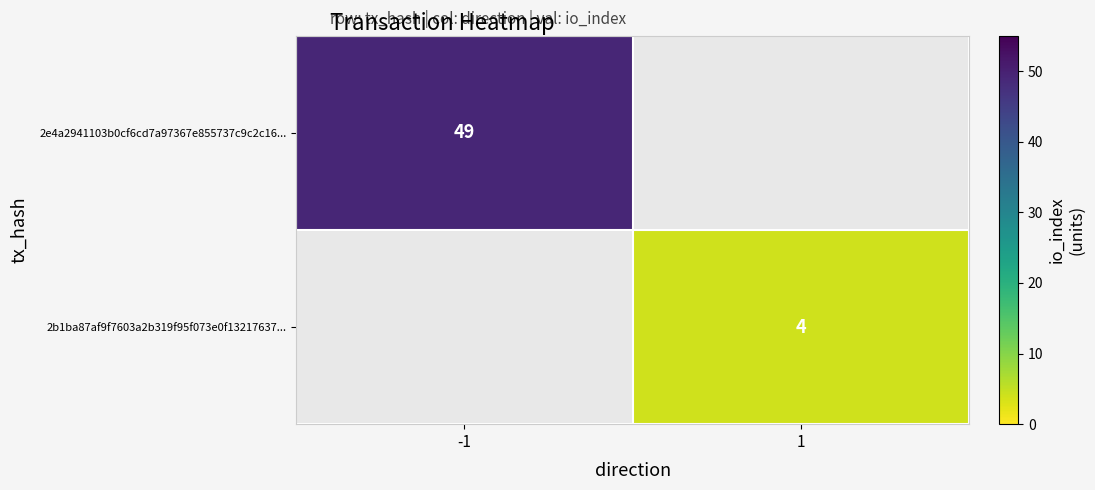

True or false: 2e4a2941103b0cf6cd7a97367e855737c9c2c16... has a value of 49 at -1.

True